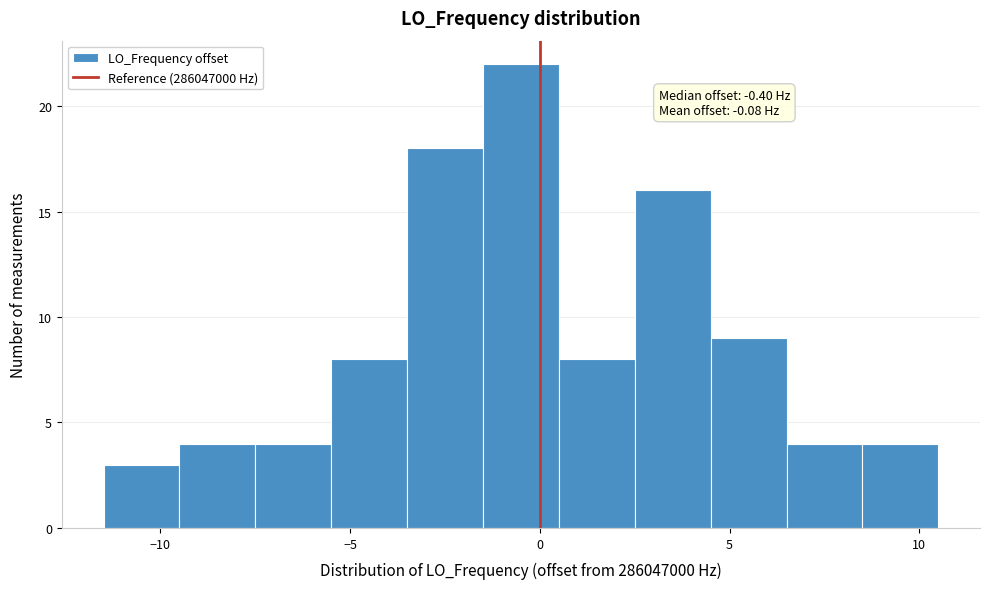

Which range on the x-axis has the tallest bar?

-1.5 to 0.5